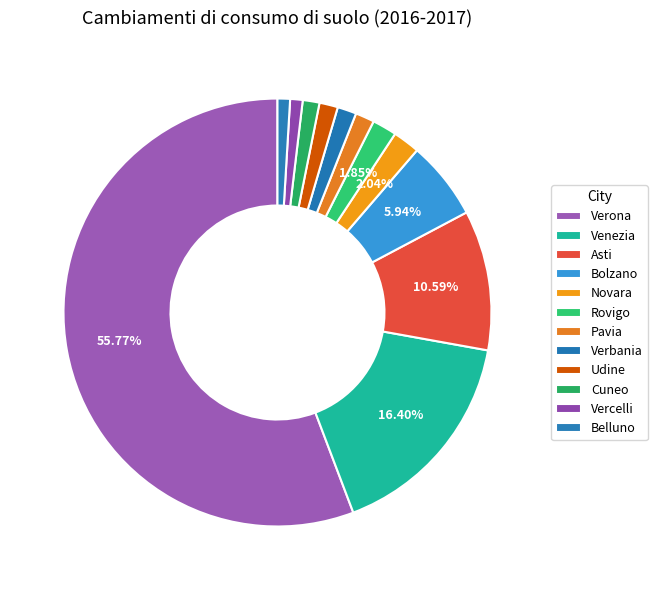

What percentage is the Vercelli slice, to the nearest percent?

1%